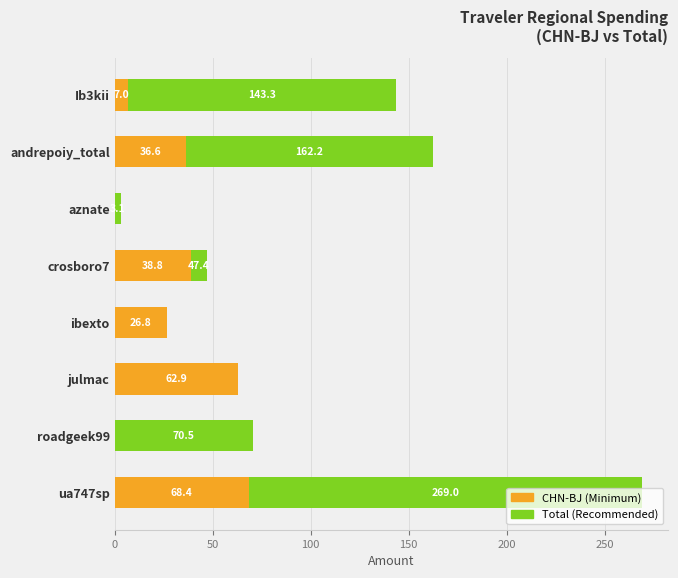

At which category is the sum across all series the highest?

ua747sp